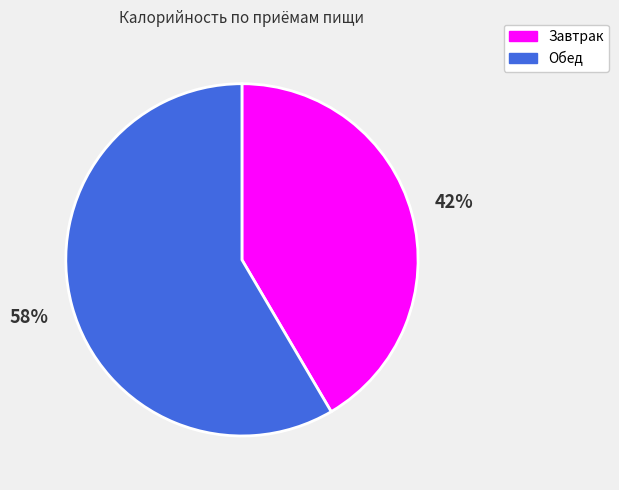

To the nearest percent, what is the combined percentage of Завтрак and Обед?

100%